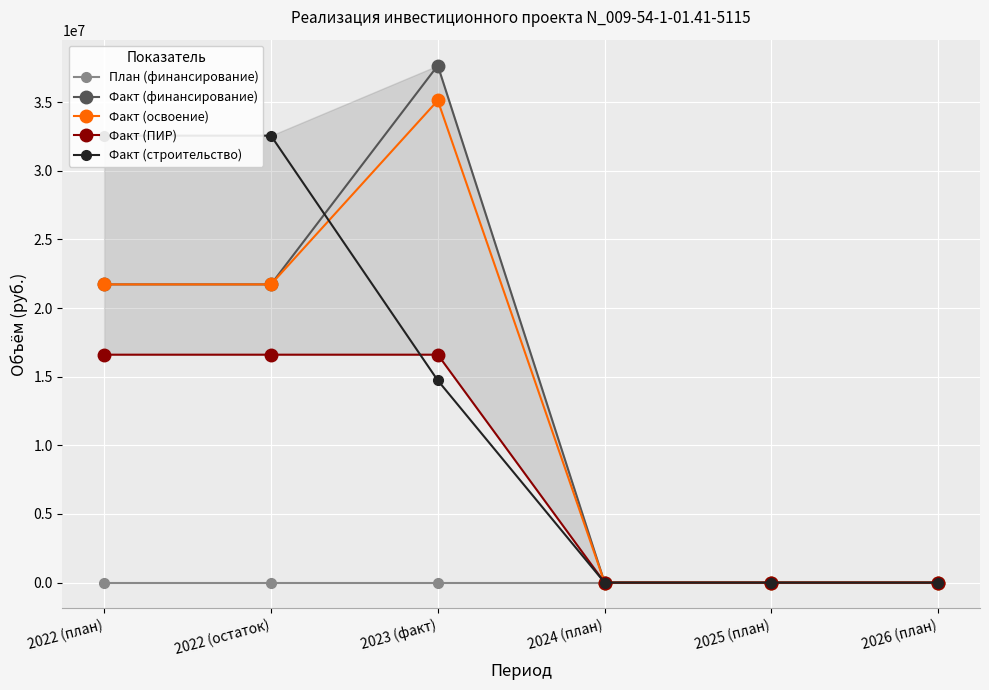

What is the label of the 3rd point from the left?

2023 (факт)